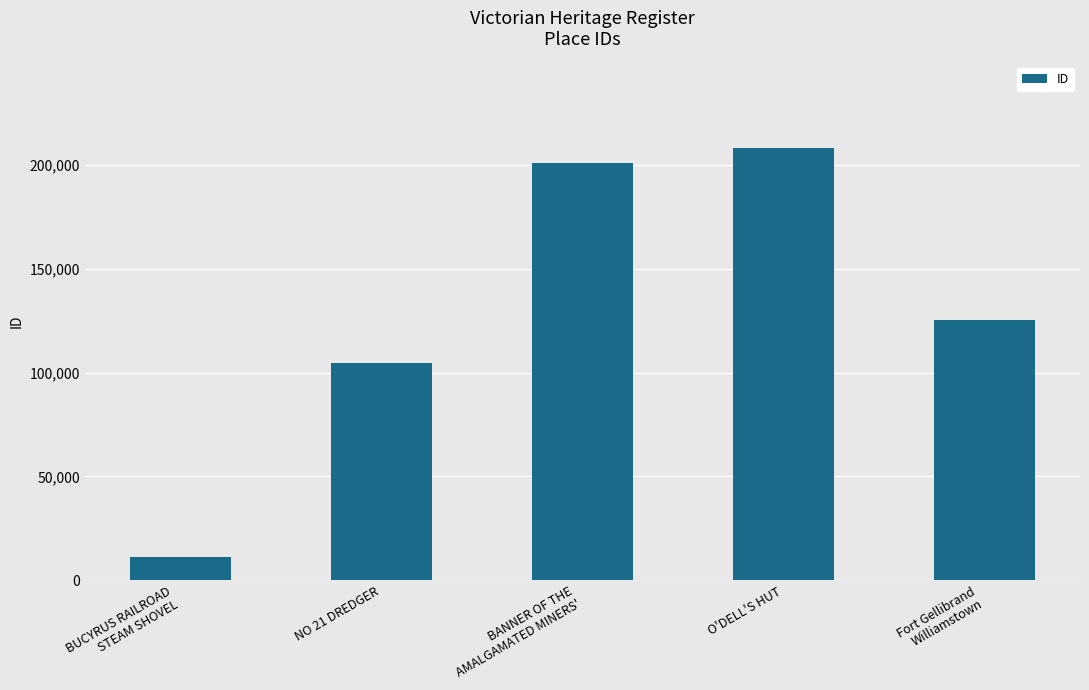

What position from the right is O'DELL'S HUT?

2